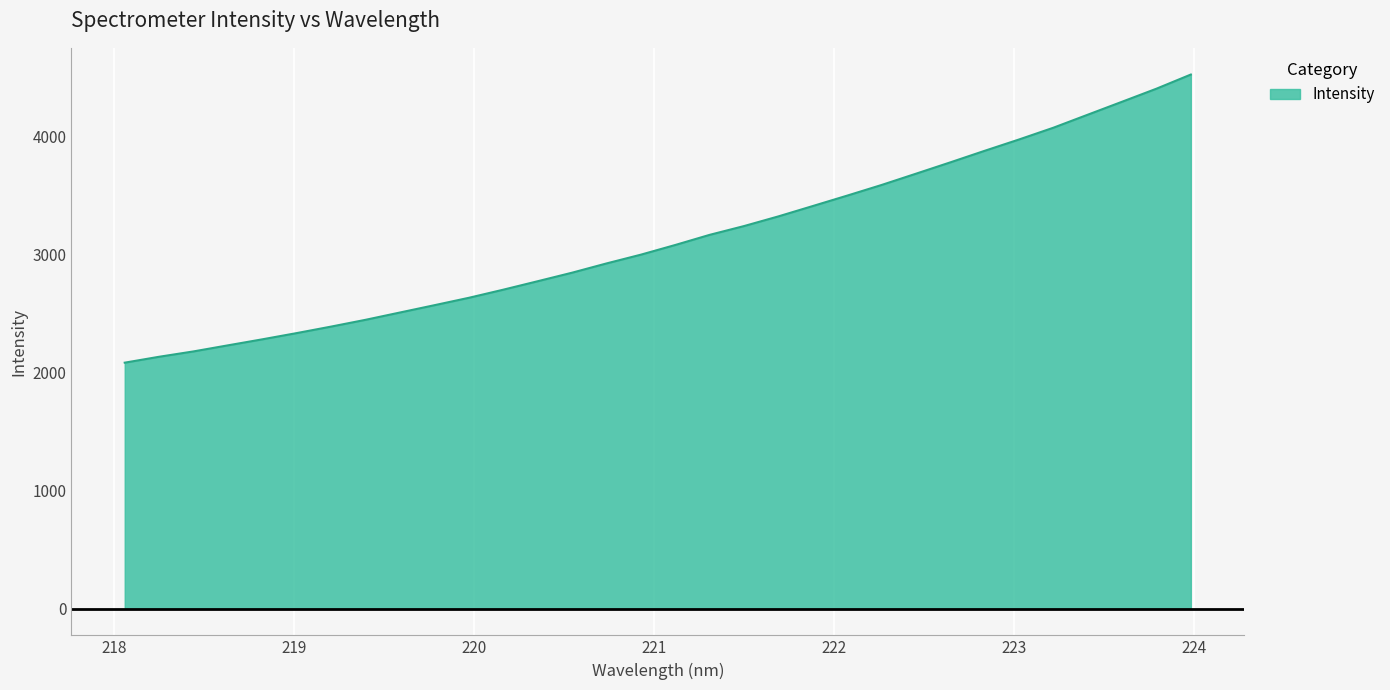

What is the smallest value displayed?

2084.3